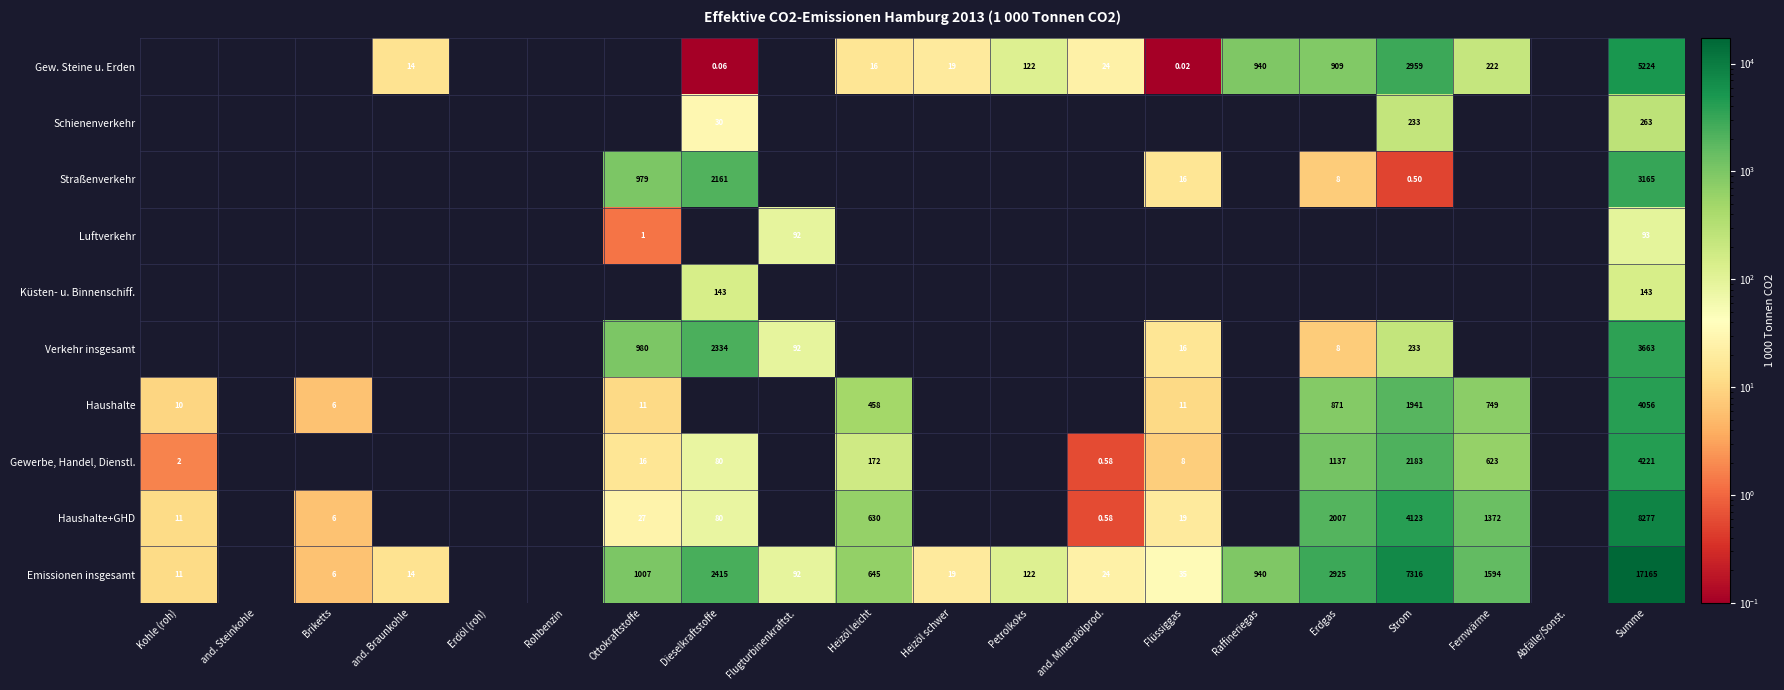

What is the sum of all Gew. Steine u. Erden values?

10448.8